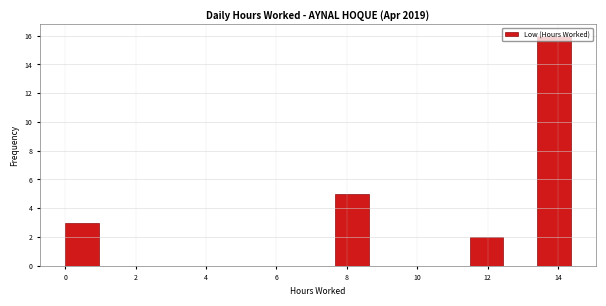

Reading left to right, transcribe this chart: for each bar, give the range it covers on the x-axis and its height. Neither the bar edges nor the heights are printed on the chart, so give them approximately, as read against the axes.

0.0 to 1.0: 3
1.0 to 2.0: 0
2.0 to 2.8: 0
2.8 to 3.8: 0
3.8 to 4.8: 0
4.8 to 5.8: 0
5.8 to 6.8: 0
6.8 to 7.6: 0
7.6 to 8.6: 5
8.6 to 9.6: 0
9.6 to 10.6: 0
10.6 to 11.4: 0
11.4 to 12.4: 2
12.4 to 13.4: 0
13.4 to 14.4: 16